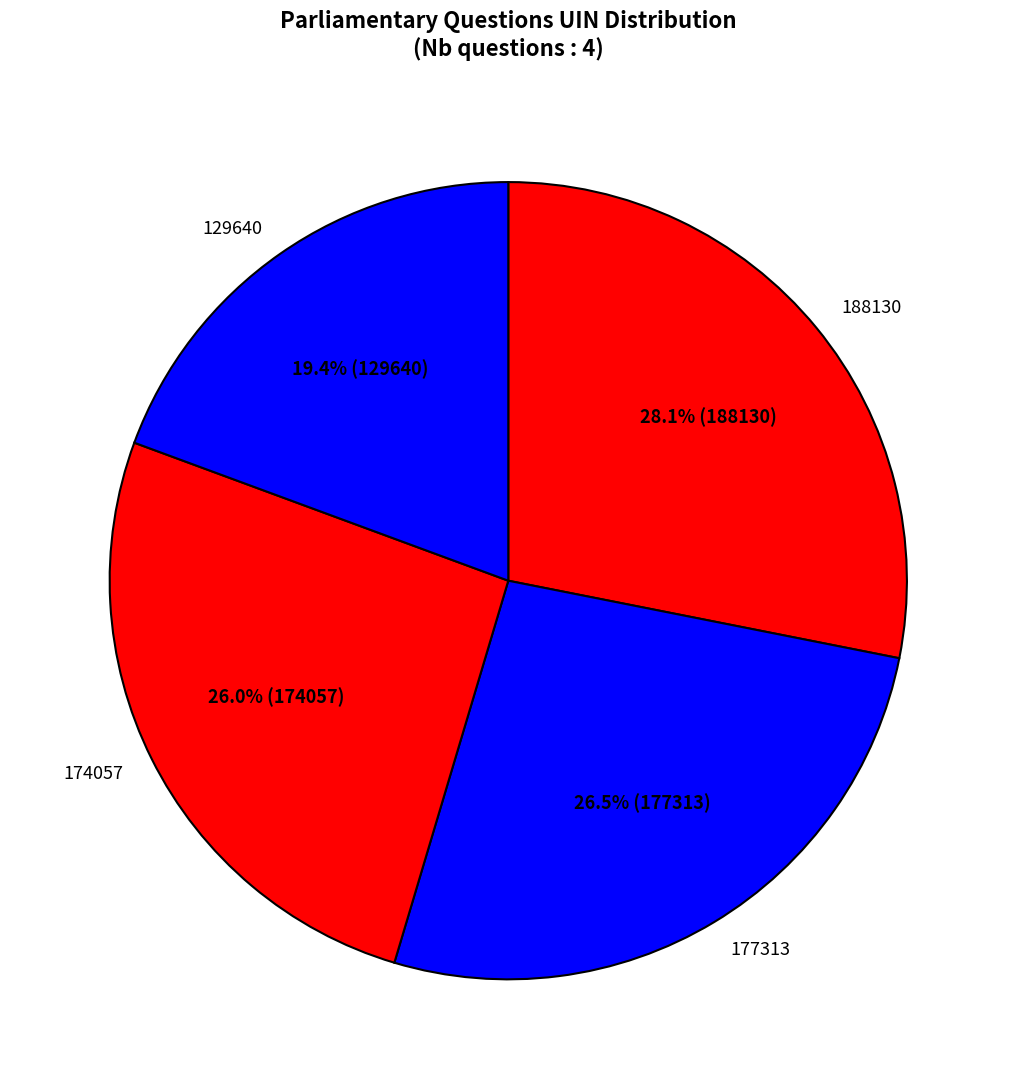

What is the smallest slice in the pie chart?

129640